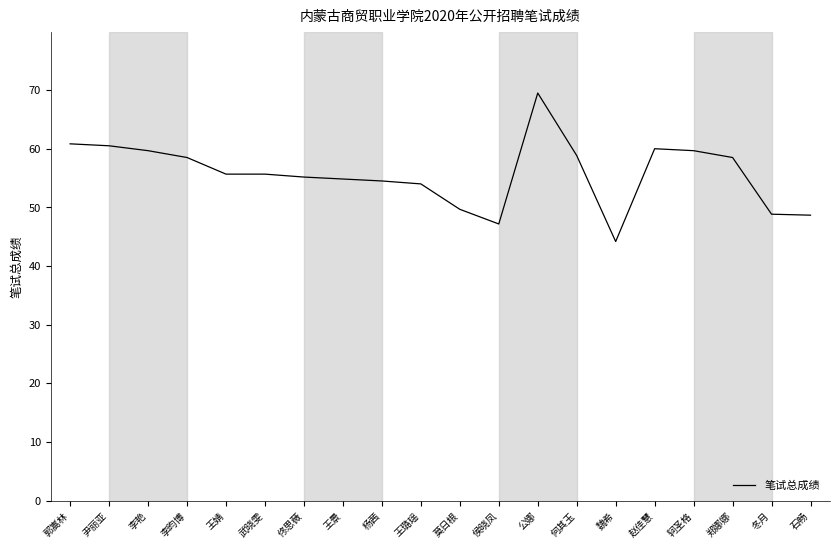

The chart shows a value of 16.4 at 王婧. True or false?

False